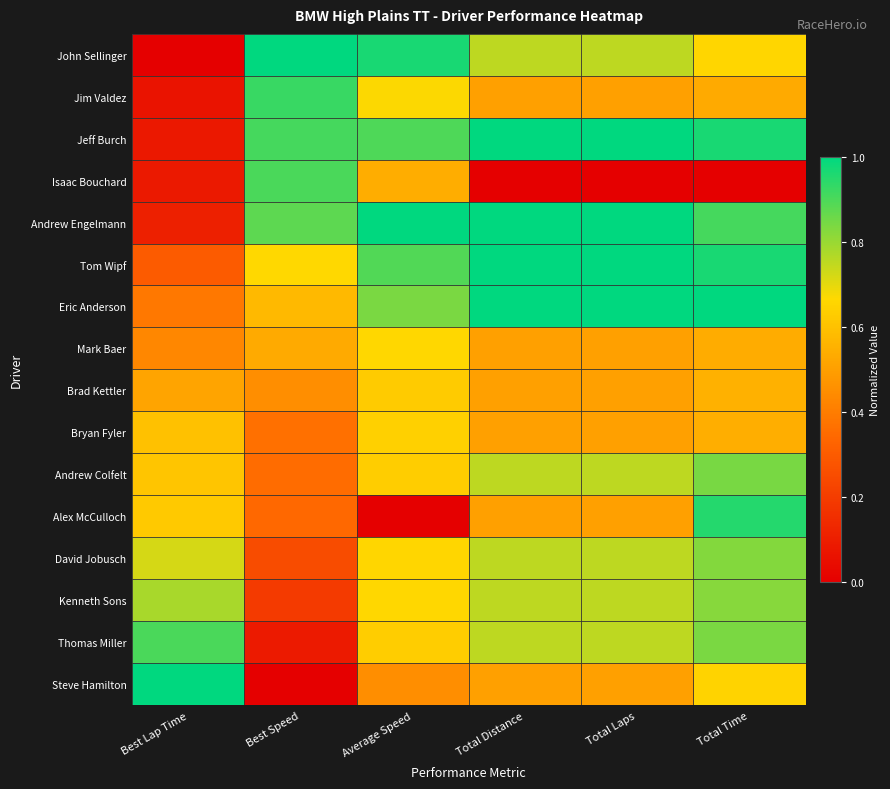

What is the spread (max minus min) of values at Total Laps?

1.0